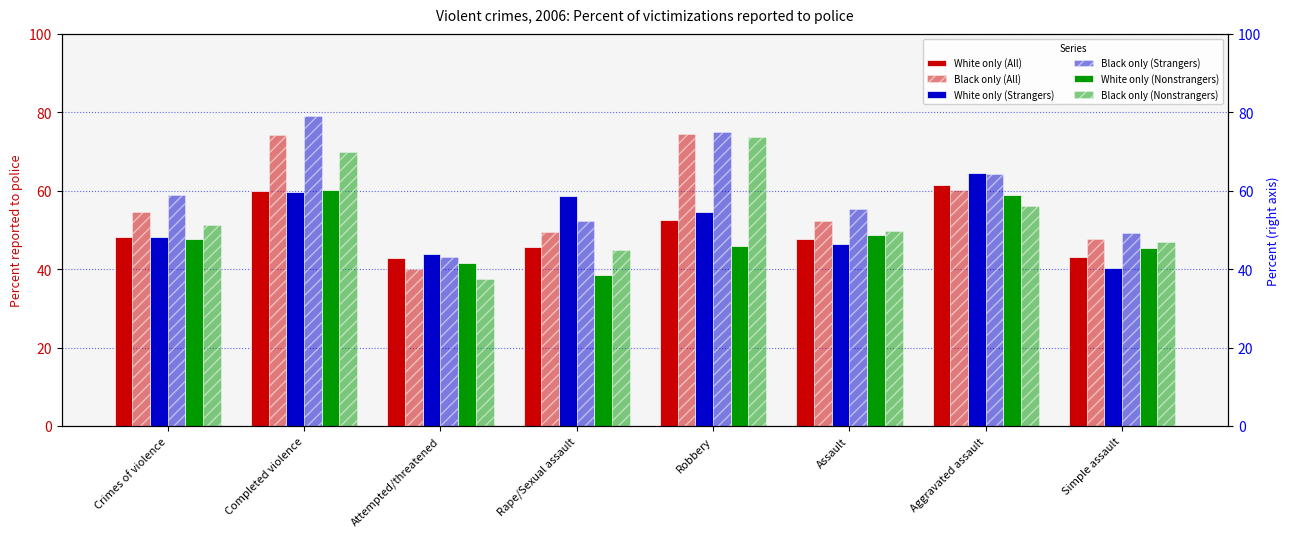

Reading left to right, list all the values displayed in this chart.

White only (All): Crimes of violence=48.1	Completed violence=59.9	Attempted/threatened=42.8	Rape/Sexual assault=45.6	Robbery=52.5	Assault=47.6	Aggravated assault=61.5	Simple assault=43.2
Black only (All): Crimes of violence=54.7	Completed violence=74.2	Attempted/threatened=40.1	Rape/Sexual assault=49.5	Robbery=74.6	Assault=52.2	Aggravated assault=60.1	Simple assault=47.8
White only (Strangers): Crimes of violence=48.3	Completed violence=59.6	Attempted/threatened=43.9	Rape/Sexual assault=58.7	Robbery=54.7	Assault=46.4	Aggravated assault=64.6	Simple assault=40.4
Black only (Strangers): Crimes of violence=58.8	Completed violence=79.2	Attempted/threatened=43.2	Rape/Sexual assault=52.3	Robbery=75.0	Assault=55.4	Aggravated assault=64.2	Simple assault=49.3
White only (Nonstrangers): Crimes of violence=47.8	Completed violence=60.1	Attempted/threatened=41.6	Rape/Sexual assault=38.5	Robbery=45.9	Assault=48.6	Aggravated assault=58.8	Simple assault=45.5
Black only (Nonstrangers): Crimes of violence=51.2	Completed violence=69.8	Attempted/threatened=37.5	Rape/Sexual assault=44.9	Robbery=73.7	Assault=49.8	Aggravated assault=56.2	Simple assault=46.9